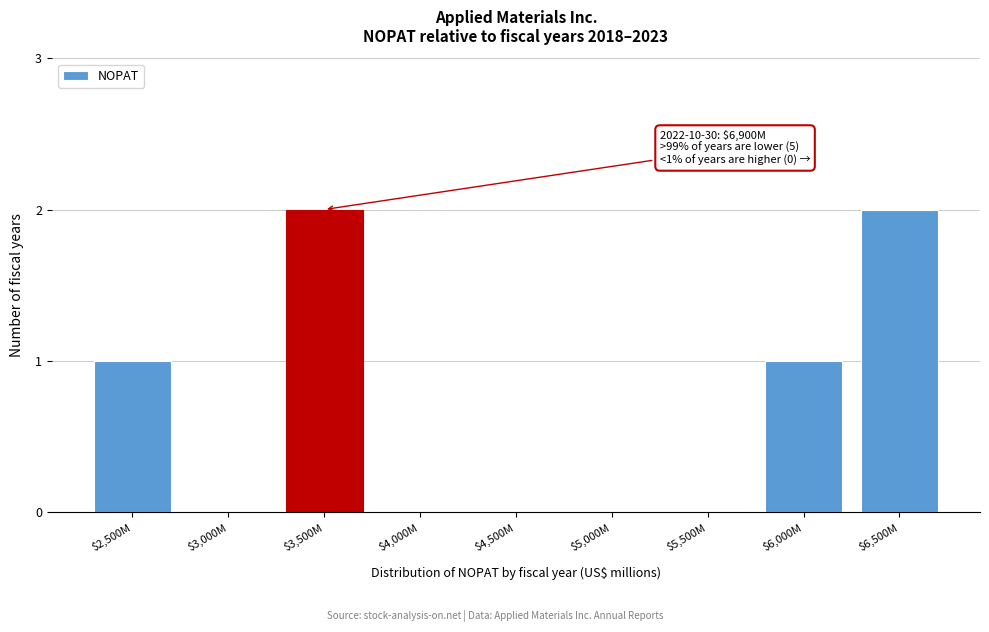

Is it true that the value at $4,000M is 1?

False